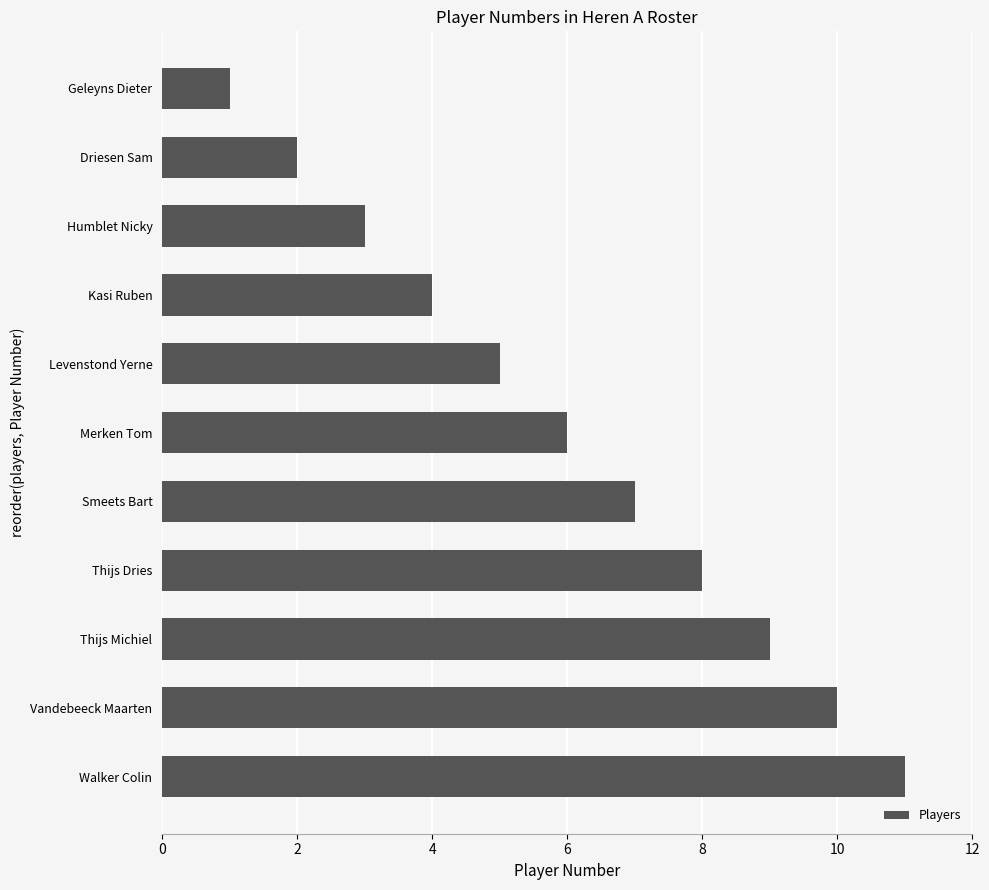

Is it true that the value at Vandebeeck Maarten is 10?

True